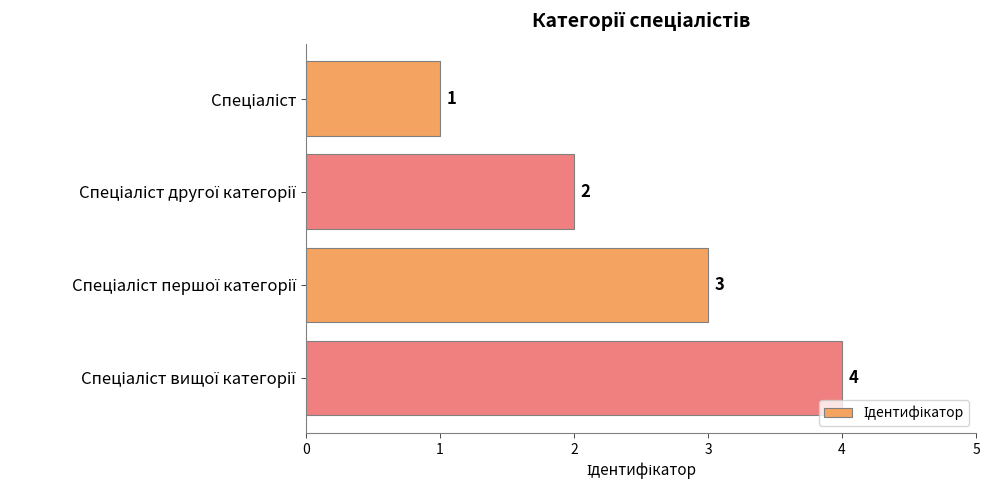

What is the sum of all values?

10